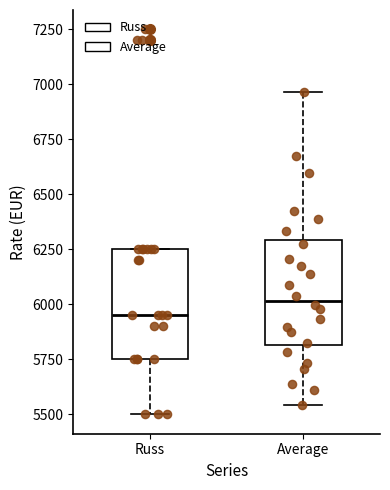

Where is the upper edge of the box for Average on the y-axis? The values are not printed on the chart, so give them approximately, as read against the axis.

6300